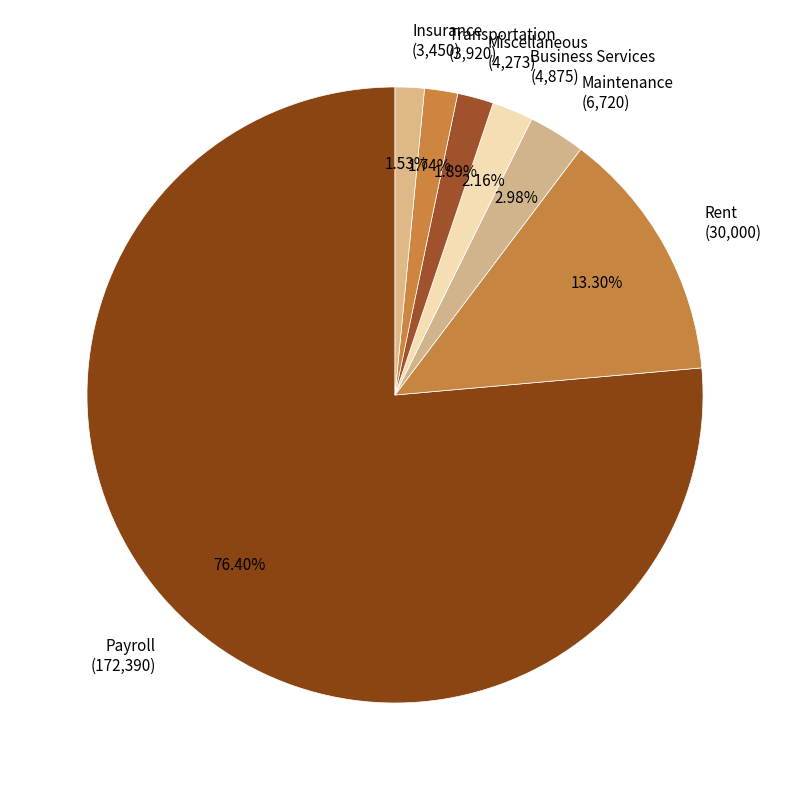

What percentage is NOT represented by Business Services?

97.8%